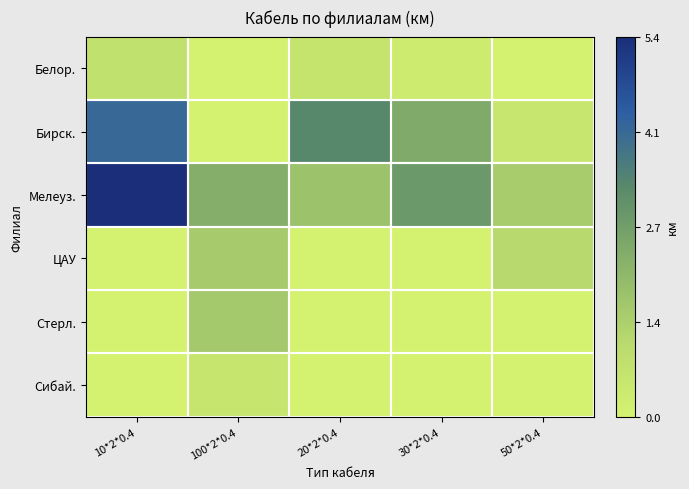

Which series has the largest total across all categories?

Мелеуз.